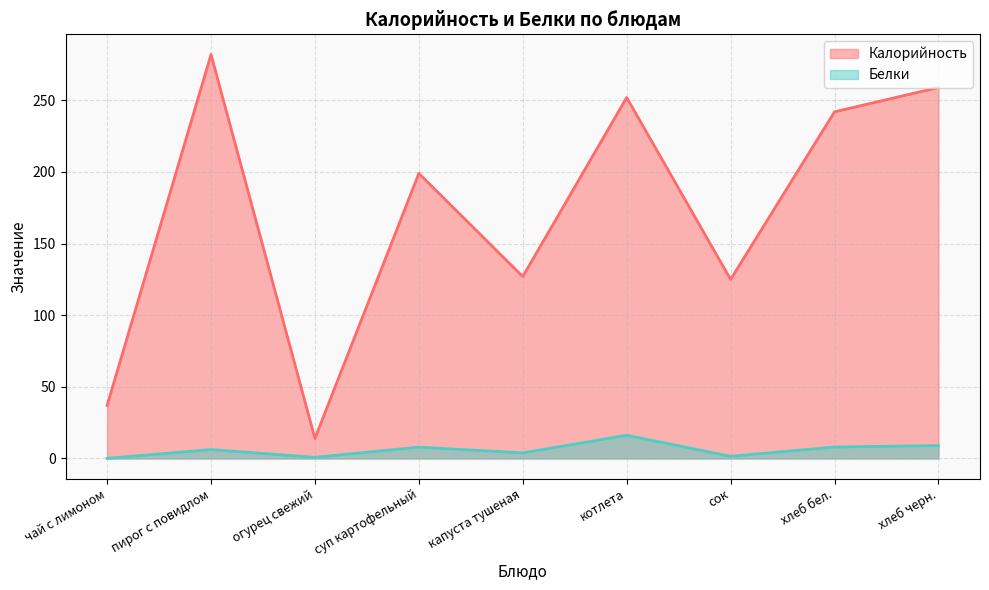

Reading left to right, transcribe all the data shown in this chart.

Калорийность: 37.0	282.0	14.0	199.0	127.0	252.0	125.0	242.0	259.0
Белки: 0.1	6.2	0.8	7.9	3.9	16.2	1.5	8.0	9.0